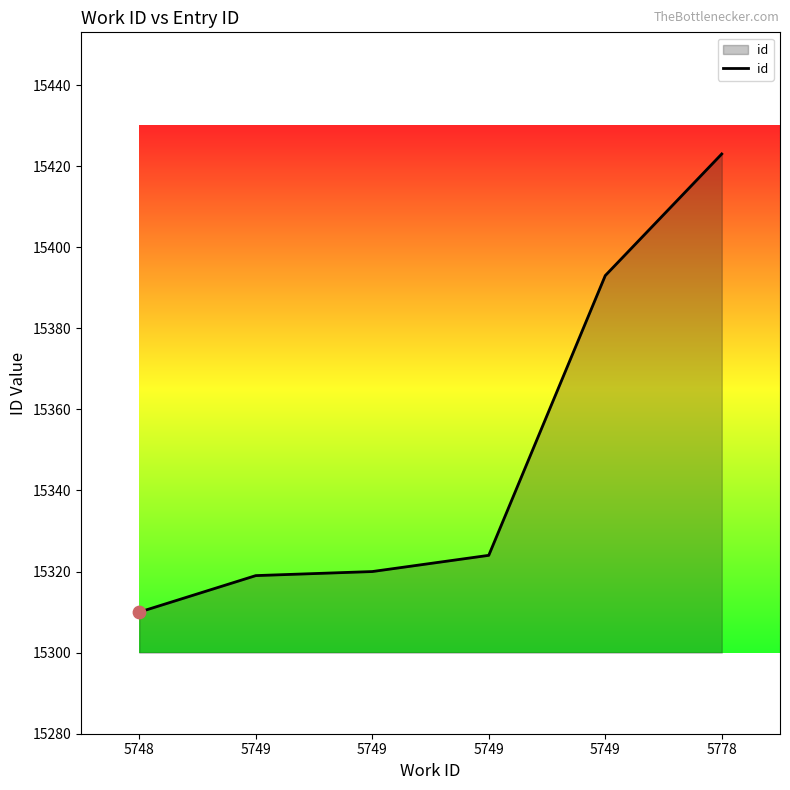

Approximately how many times larger is the value at 5749 compared to 5778?

1.0